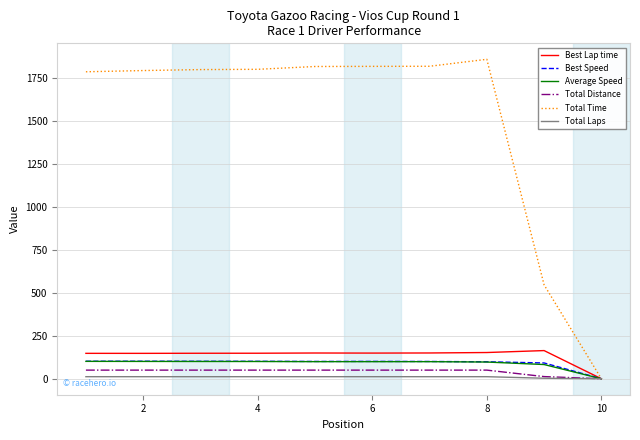

Which series has the largest total across all categories?

Total Time